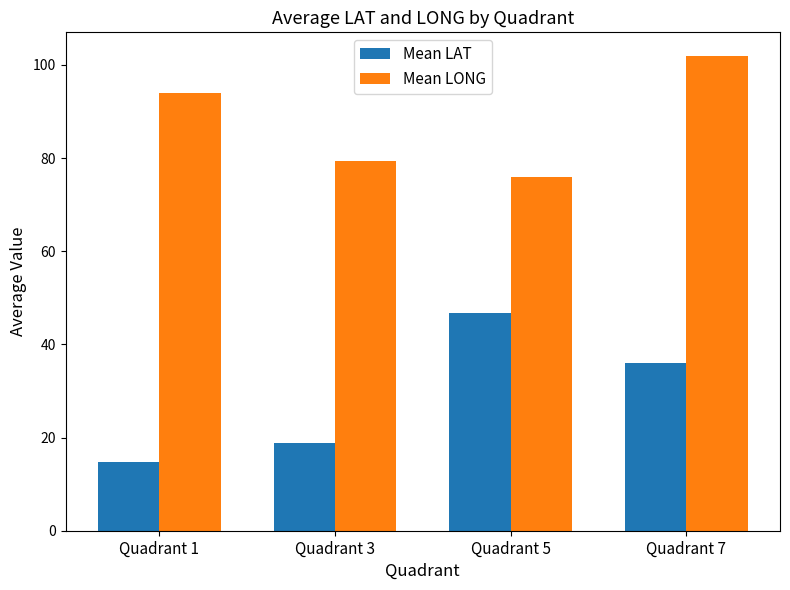

What is the sum of all Mean LONG values?

351.2